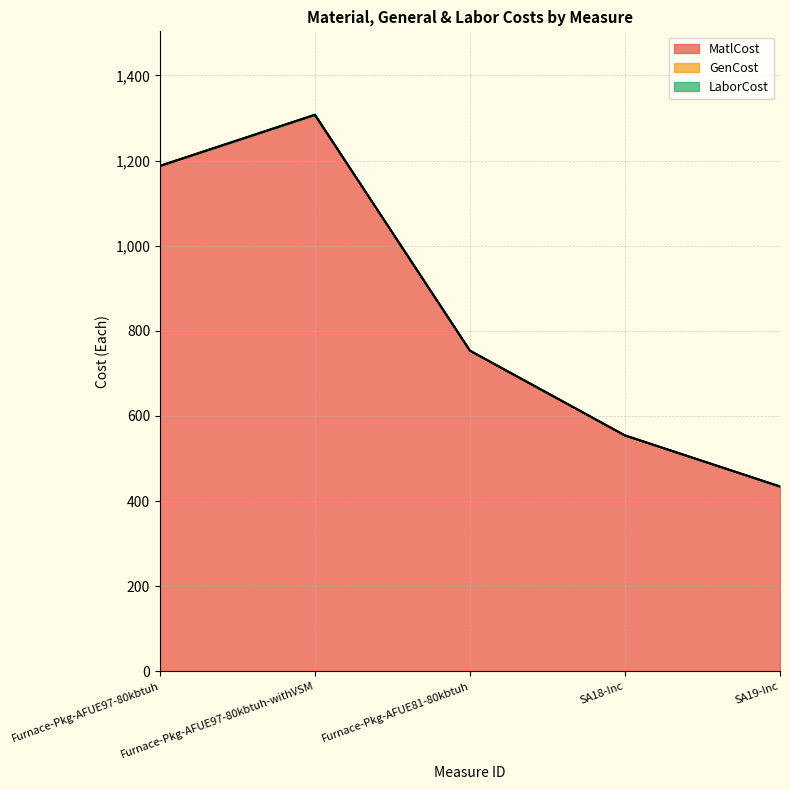

What position from the left is Furnace-Pkg-AFUE81-80kbtuh?

3